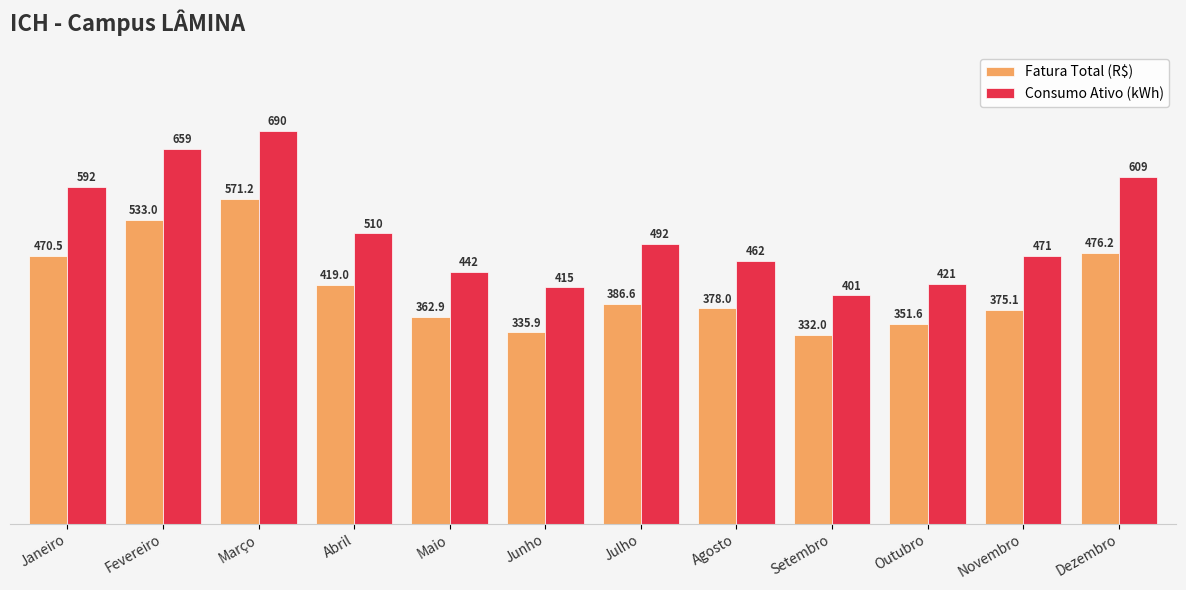

At which label does Fatura Total (R$) reach its peak?

Março